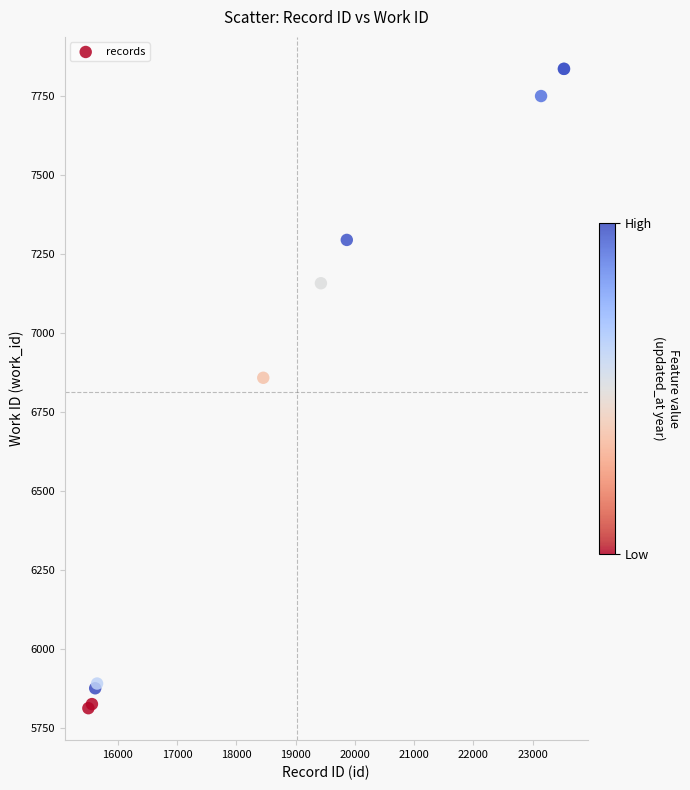

What Y value in the scatter plot is closest to 6824?

6858